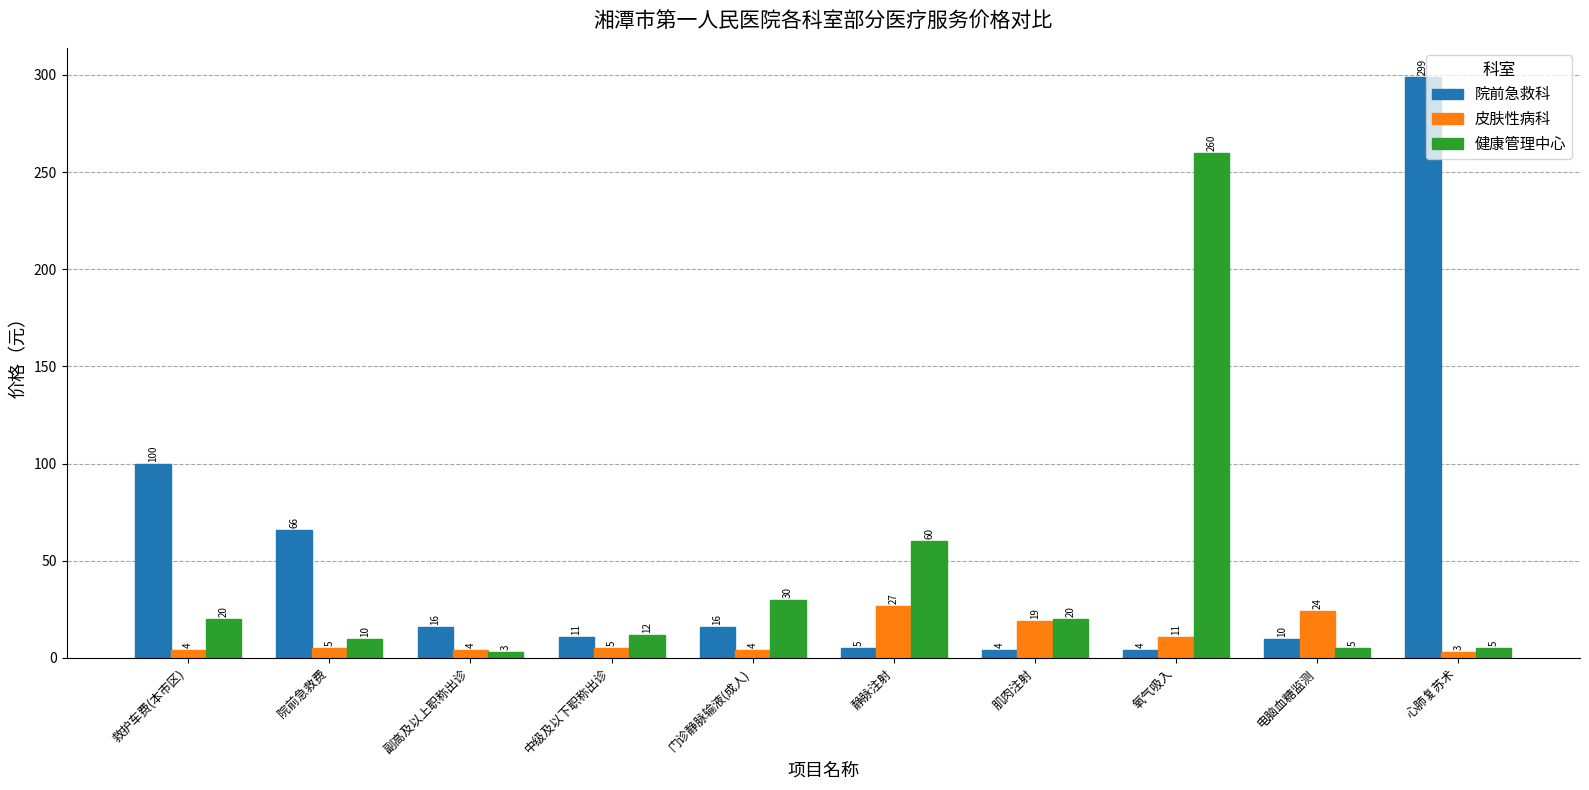

Which series has the largest range (max minus min)?

院前急救科